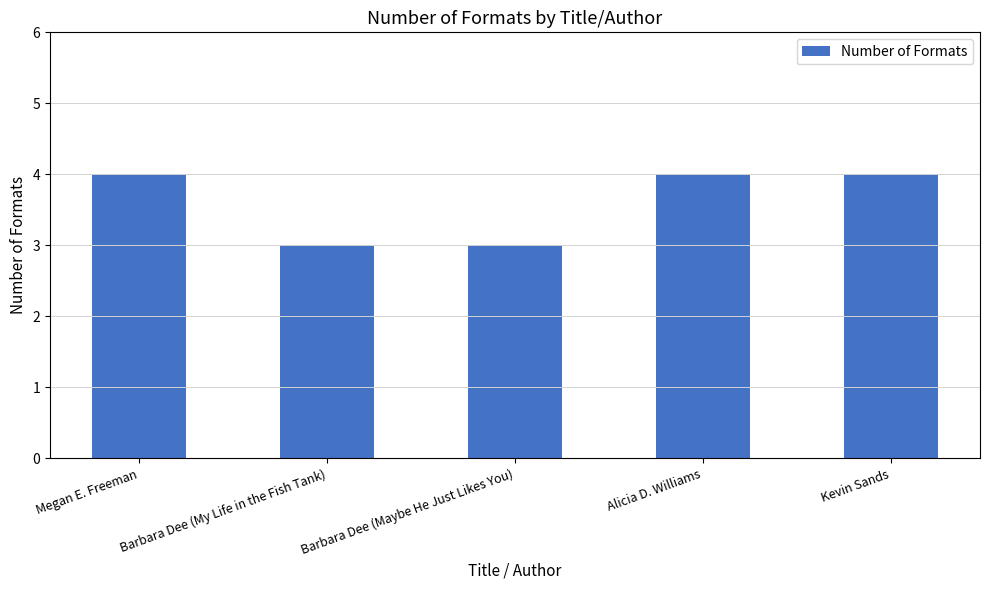

What is the ratio of the value at Barbara Dee (Maybe He Just Likes You) to the value at Megan E. Freeman?

0.8